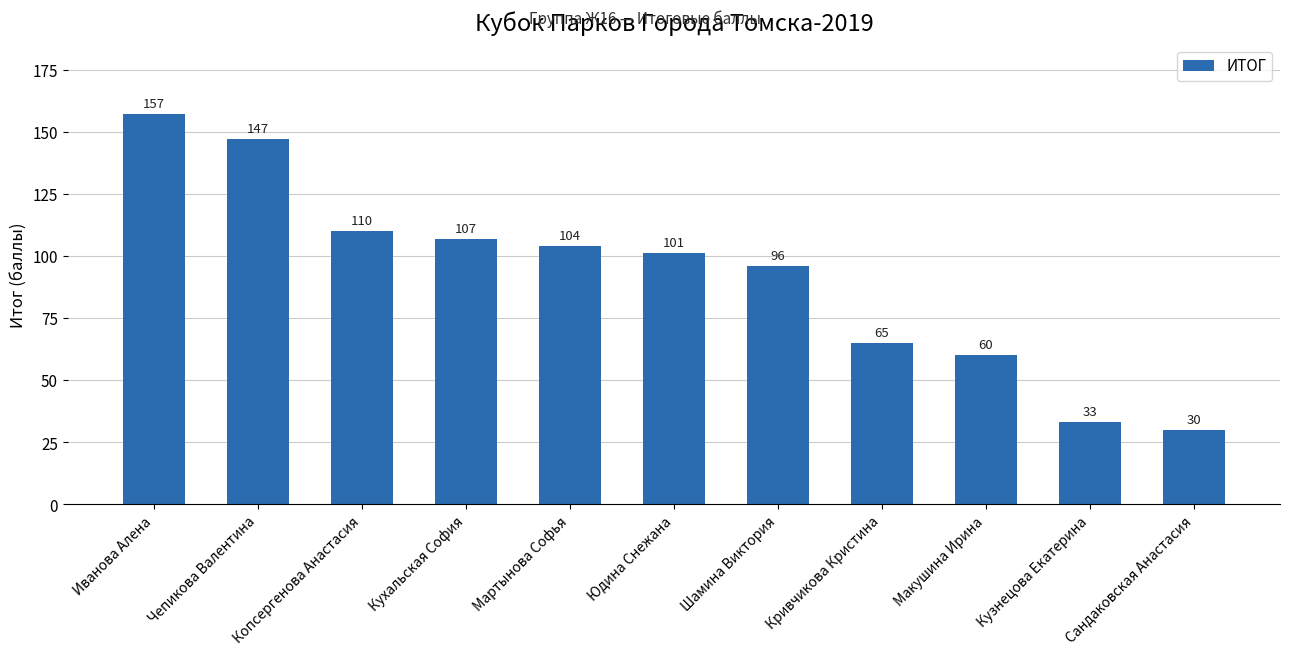

What is the maximum value shown in the chart?

157